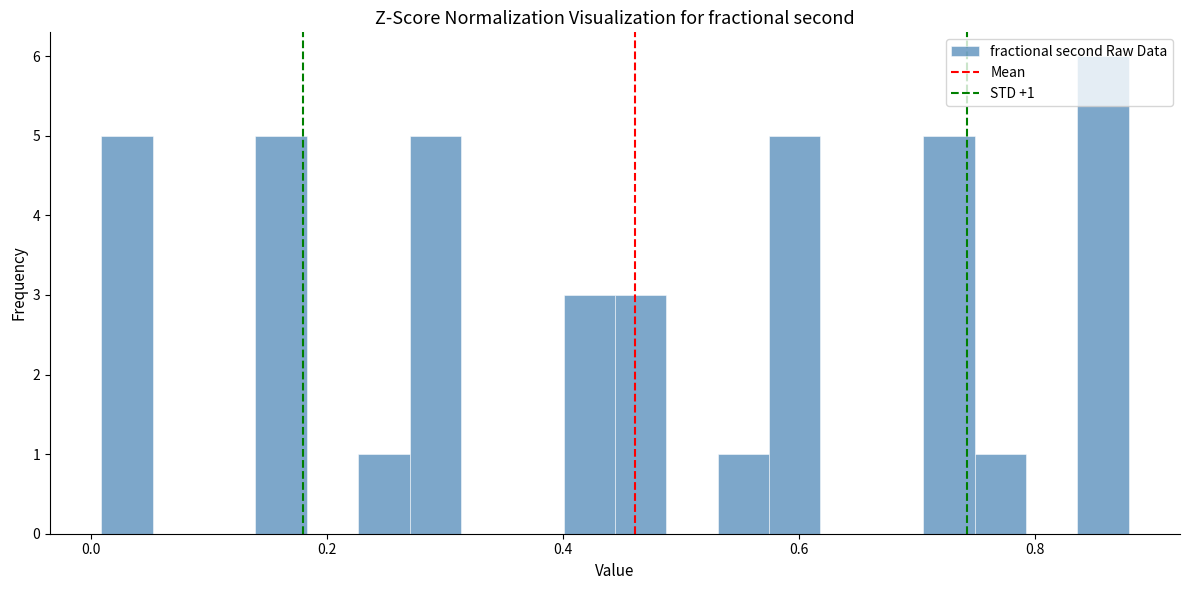

Read against the x-axis, roughly where is the centre of the tallest bar?

0.86